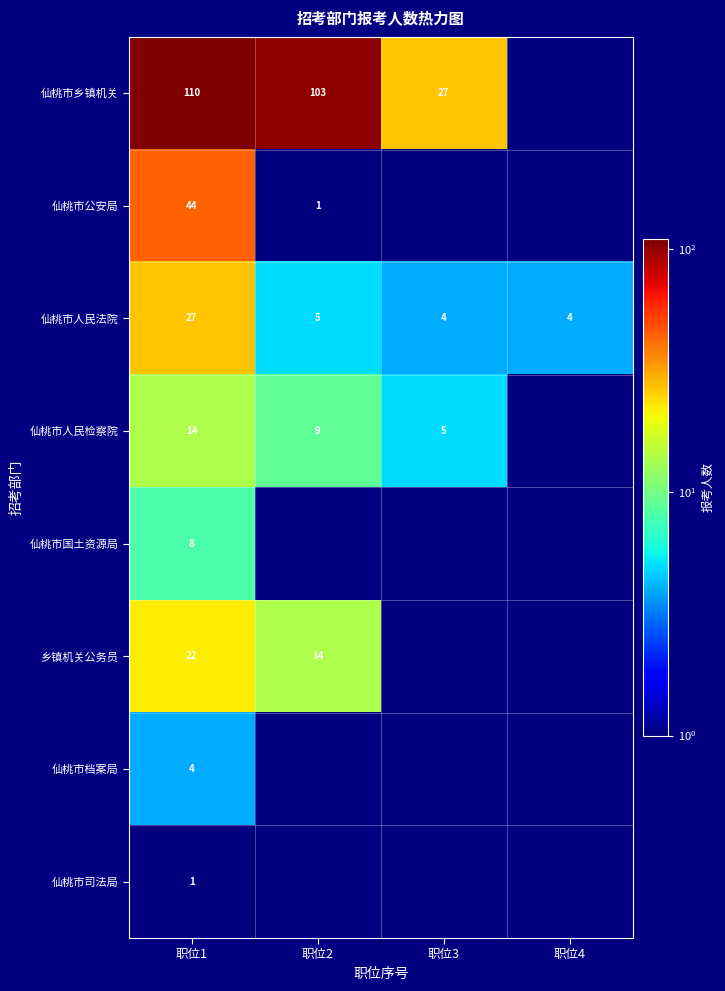

True or false: 仙桃市人民法院 has a value of 5 at 职位2.

True